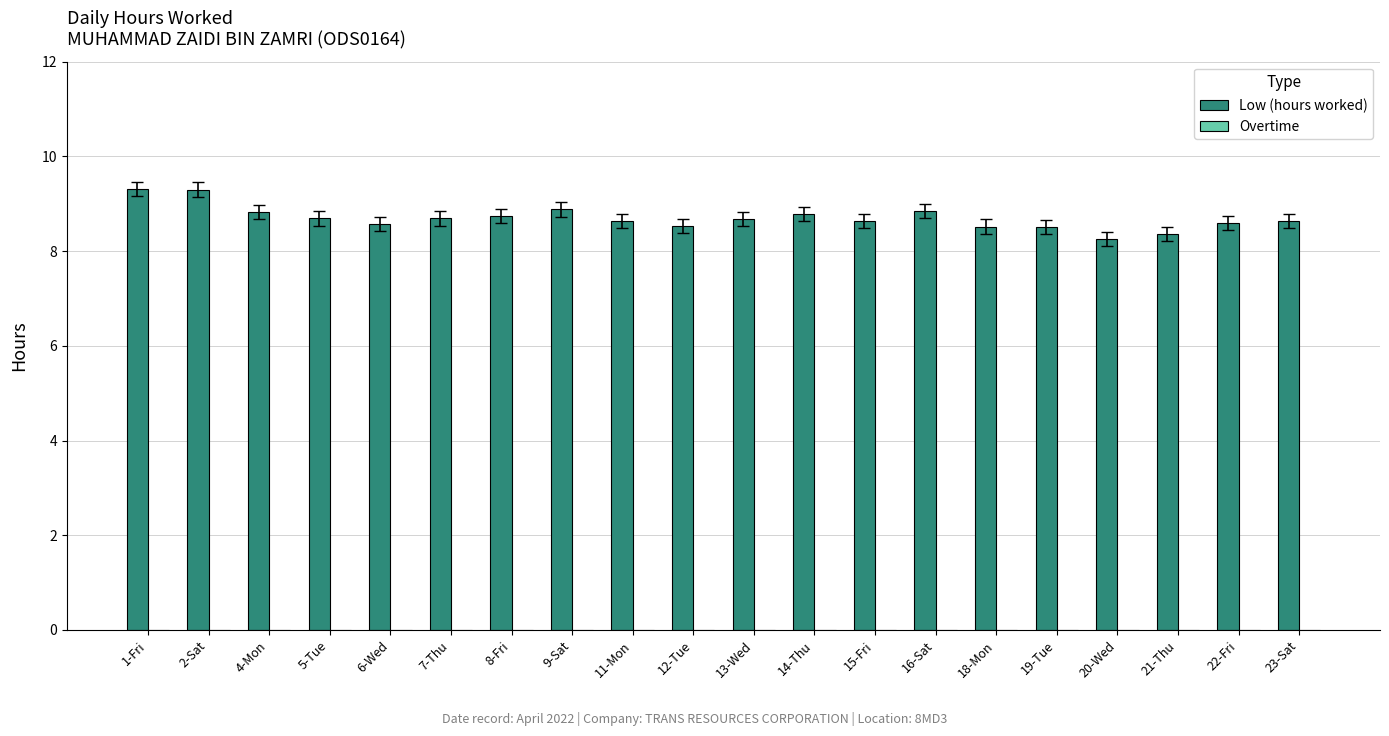

What is the maximum value shown in the chart?

9.3